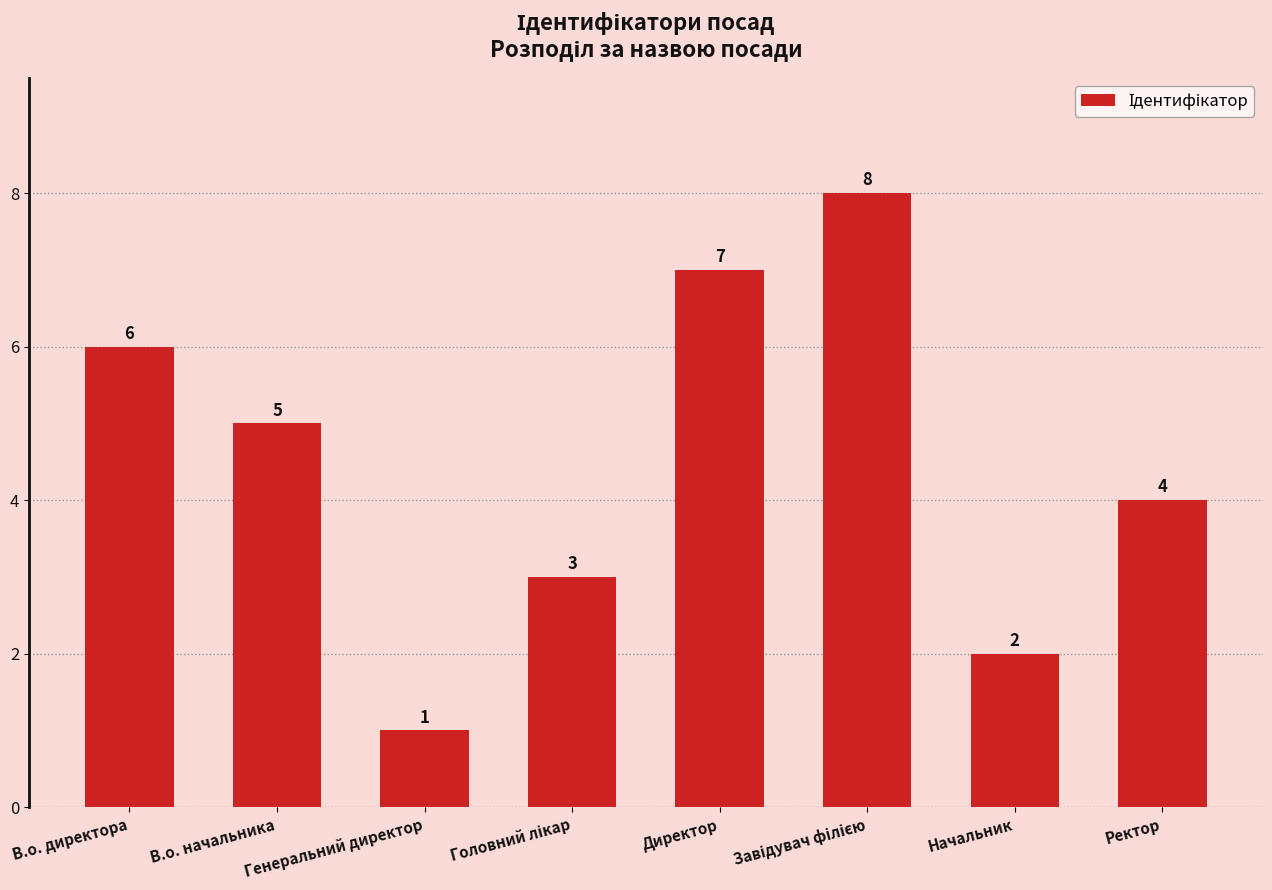

How many values are below 5?

4